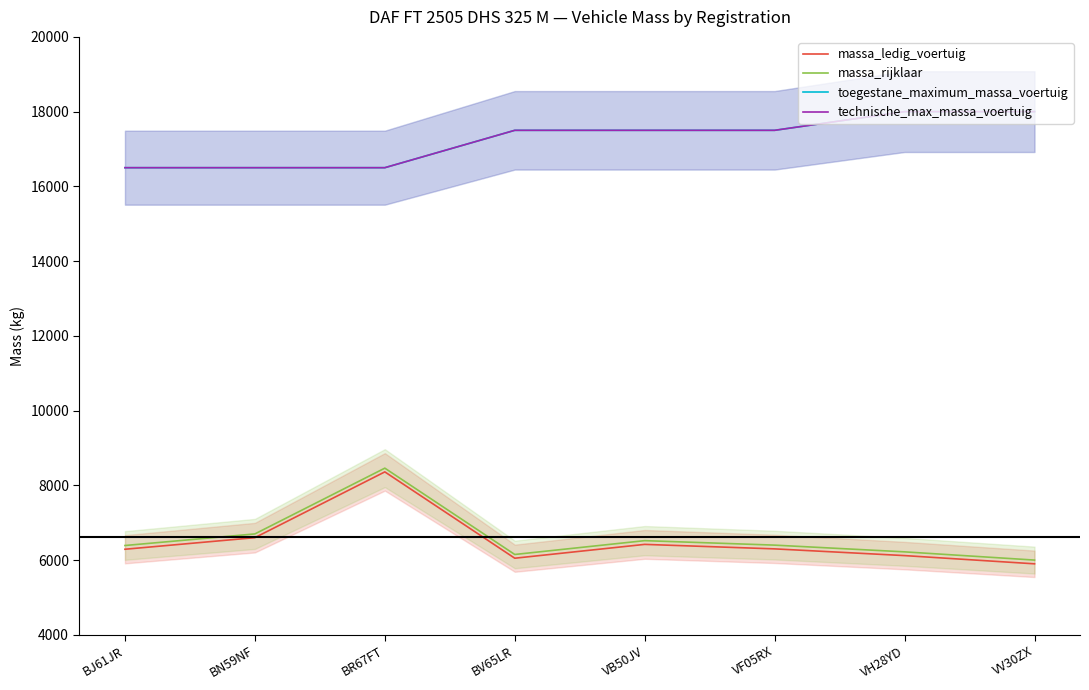

How many interior local valleys does the massa_ledig_voertuig series have?

1